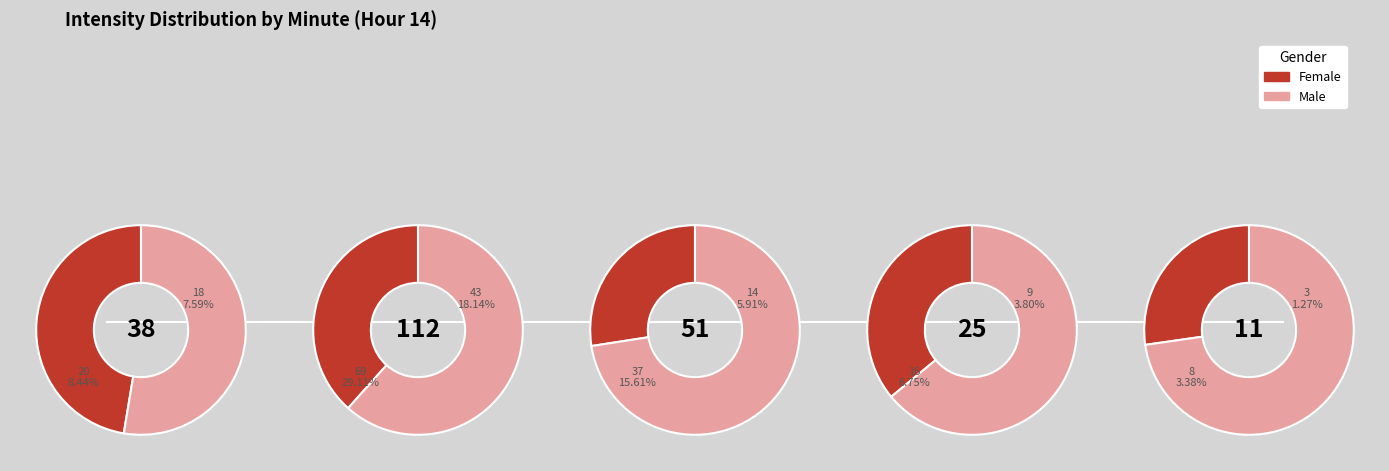

Is there a majority slice in this chart?

No